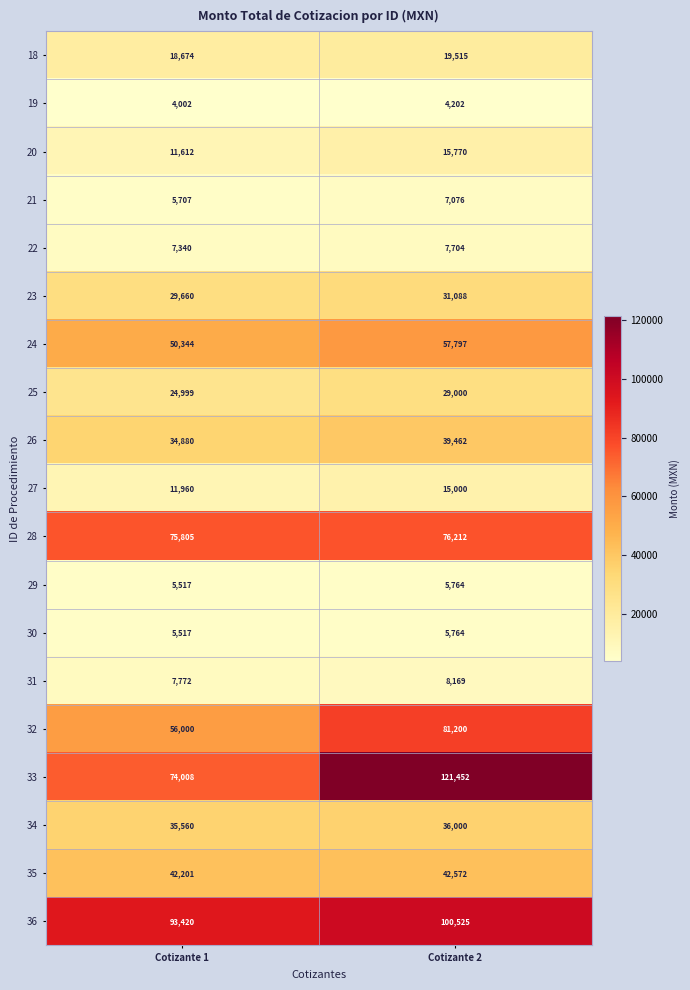

The 36 series shows 57429 at Cotizante 2. True or false?

False